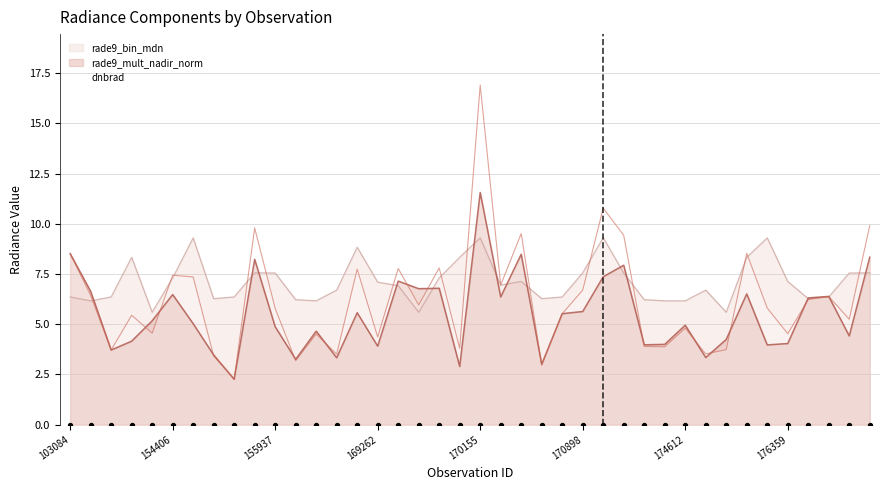

Is the value of rade9_mult_nadir_norm at 169621 greater than the value of dnbrad at 171638?

Yes